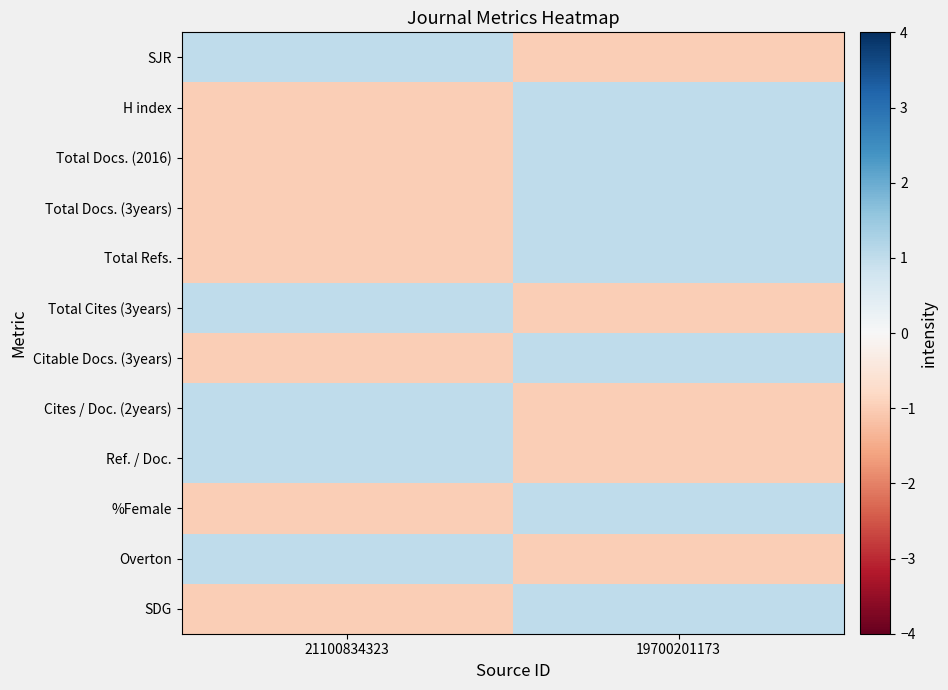

Which has a higher value, 21100834323 or 19700201173?

21100834323